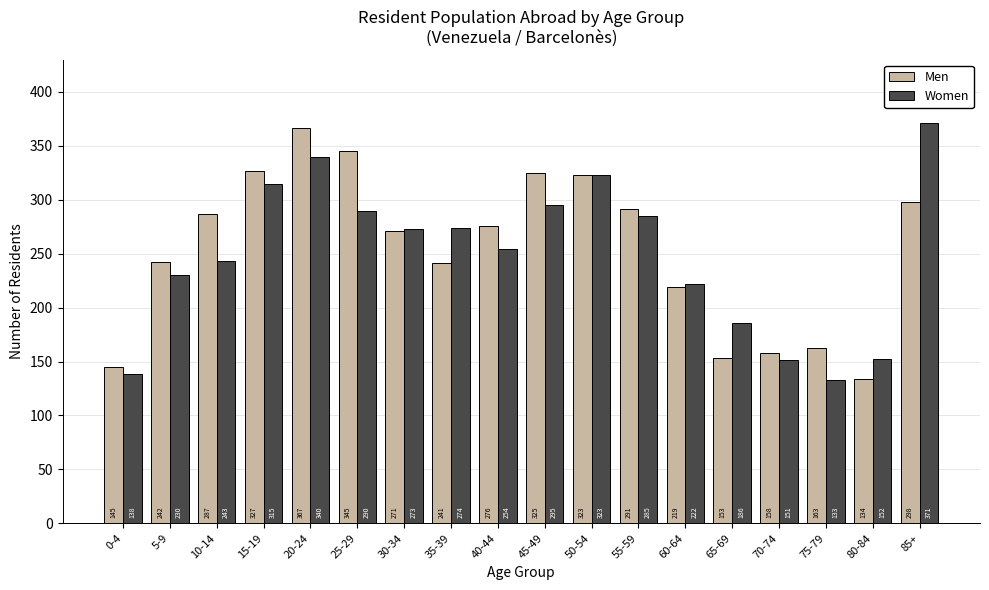

Is the value of Men at 70-74 greater than the value of Women at 60-64?

No